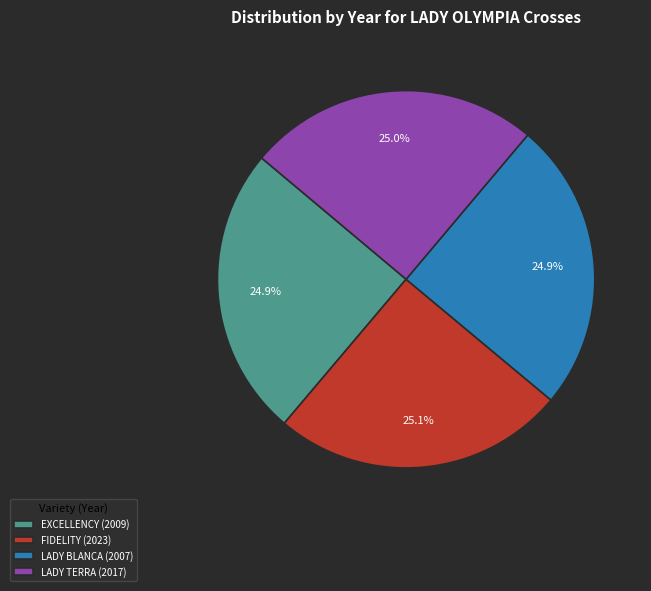

Approximately how many times larger is the value at EXCELLENCY (2009) compared to FIDELITY (2023)?

1.0